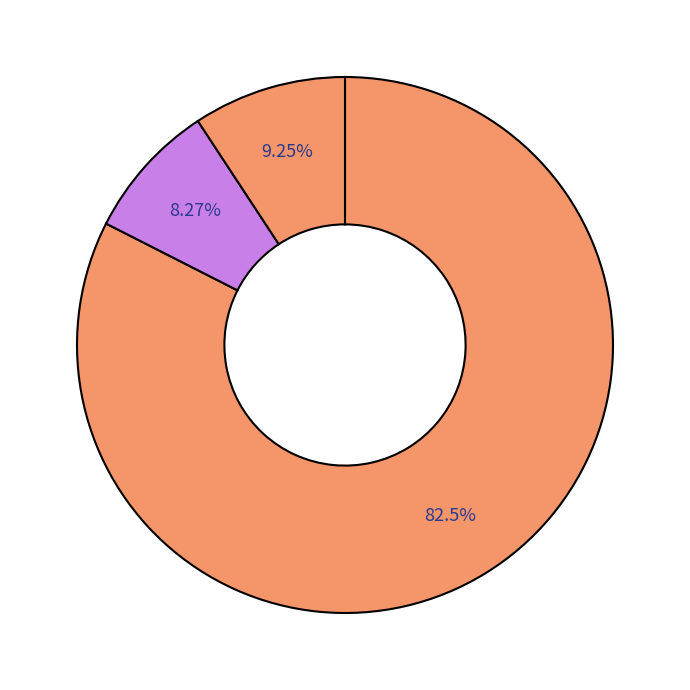

Is there any slice that represents more than half of the pie?

Yes